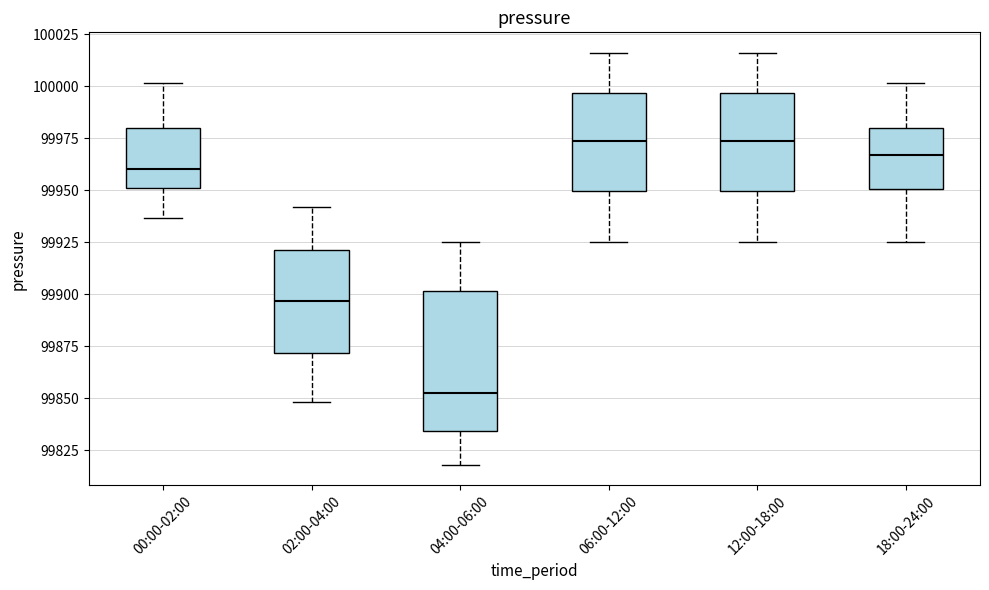

Reading left to right, read every box against the y-axis: the position of its median line, the range the box covers, and the ends of its whiskers. The values are not printed on the chart, so give them approximately, as read against the axis.

00:00-02:00: median 99960, box 99950 to 99980, whiskers 99935 to 100000
02:00-04:00: median 99895, box 99870 to 99920, whiskers 99850 to 99940
04:00-06:00: median 99855, box 99835 to 99900, whiskers 99820 to 99925
06:00-12:00: median 99975, box 99950 to 99995, whiskers 99925 to 100015
12:00-18:00: median 99975, box 99950 to 99995, whiskers 99925 to 100015
18:00-24:00: median 99965, box 99950 to 99980, whiskers 99925 to 100000